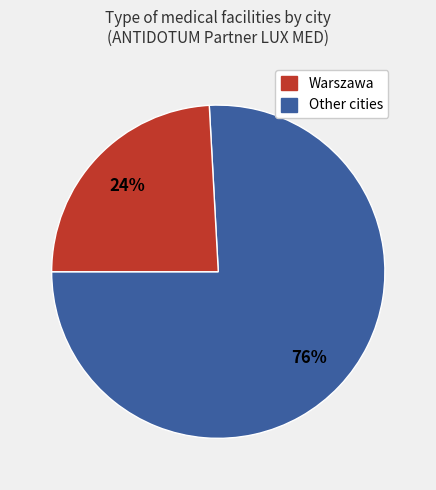

To the nearest percent, what is the difference between the largest and smallest slice percentages?

52%